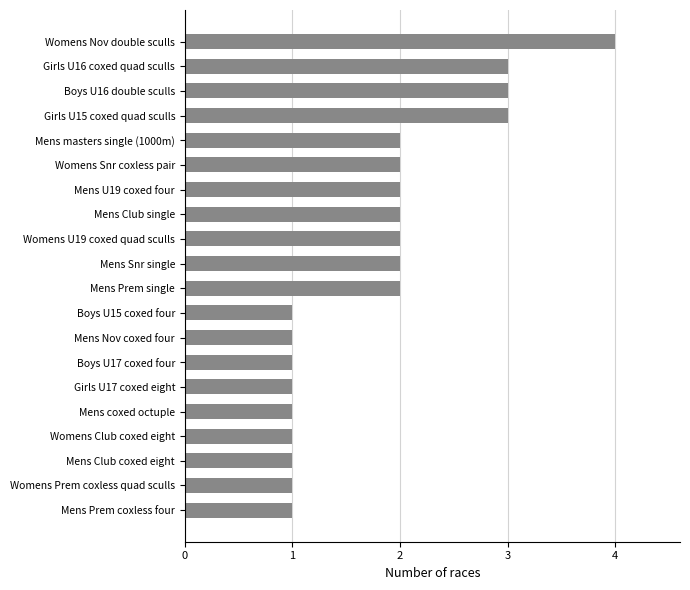

How many bars are there in total?

20